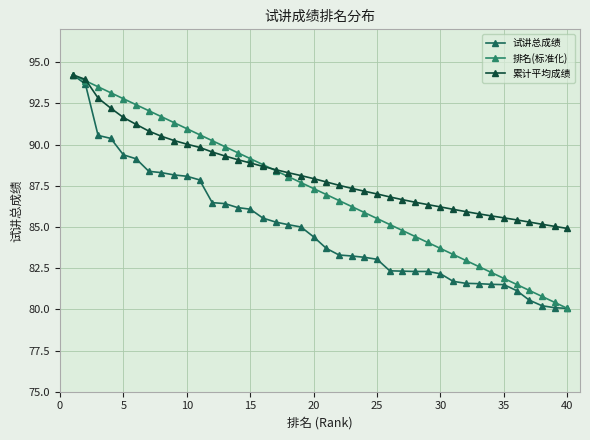

Is this an area chart (filled region under the line)?

No